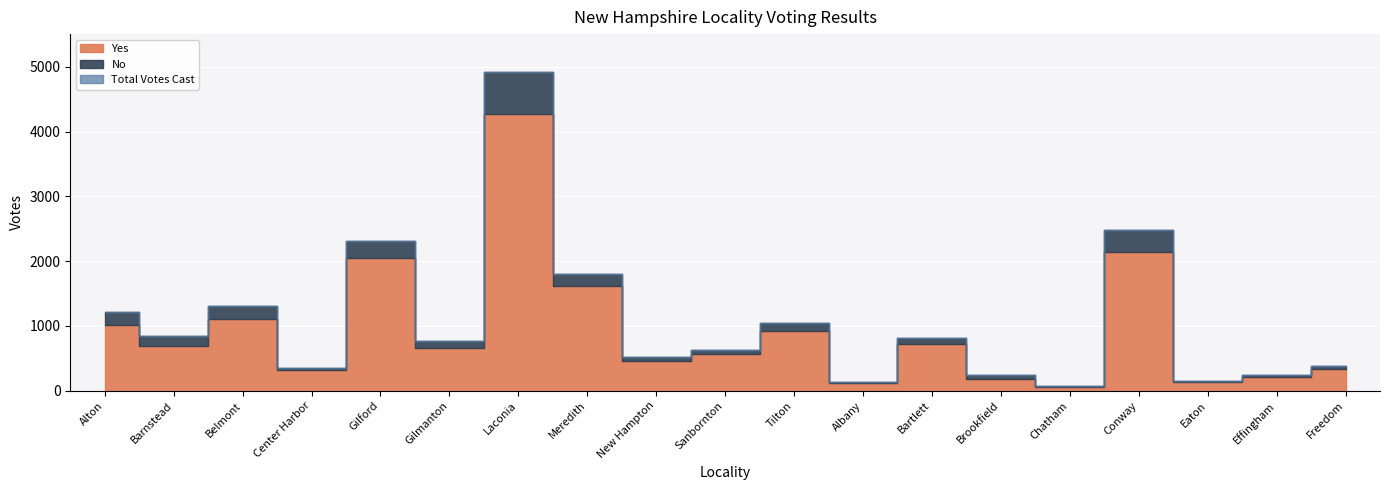

True or false: No and Yes cross at least once.

False